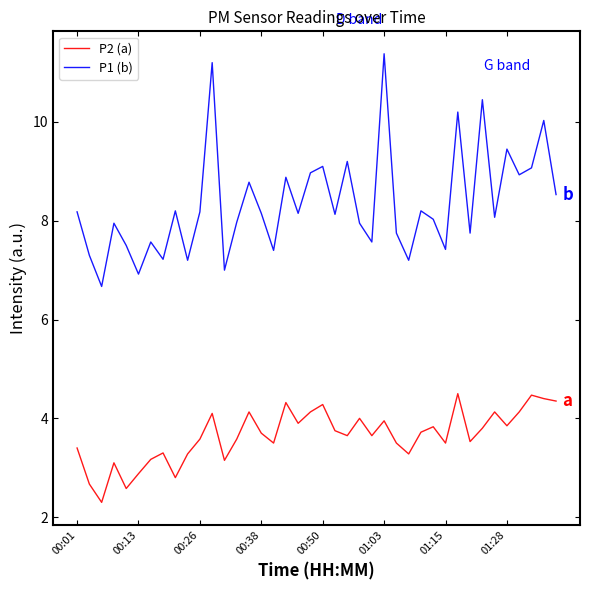

True or false: P2 (a) and P1 (b) intersect in this chart.

False